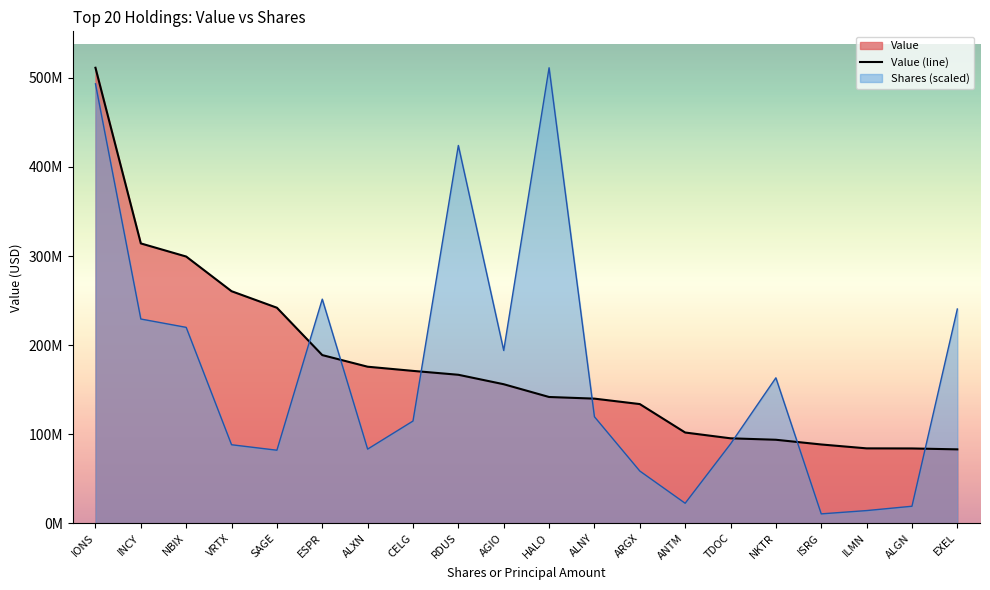

Does the chart display data point markers on the line(s)?

No